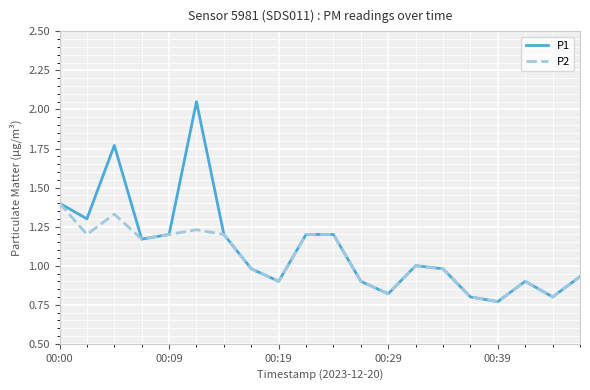

Which series has the widest spread of values?

P1